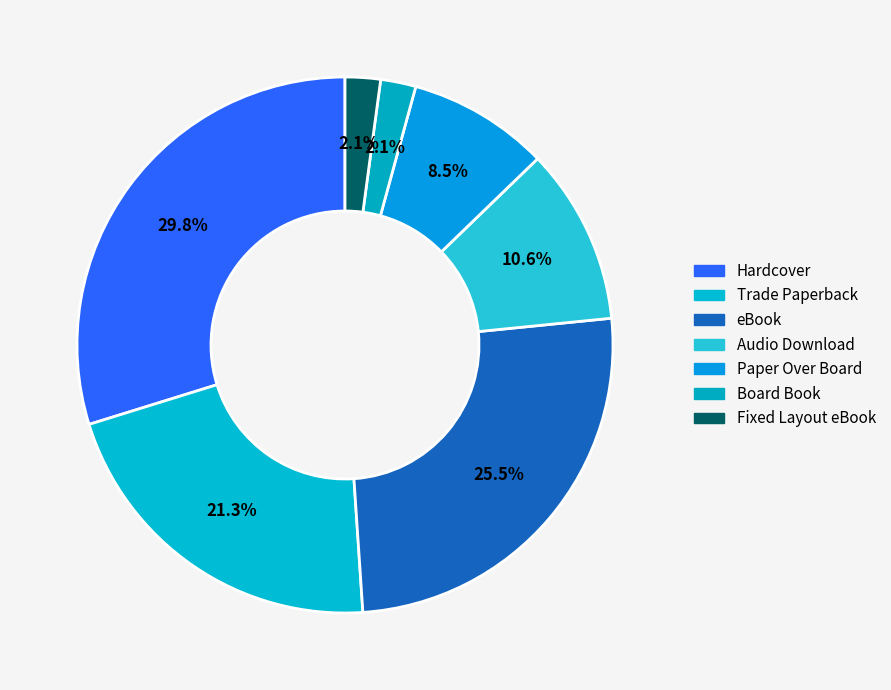

Does Audio Download account for over 50% of the chart?

No